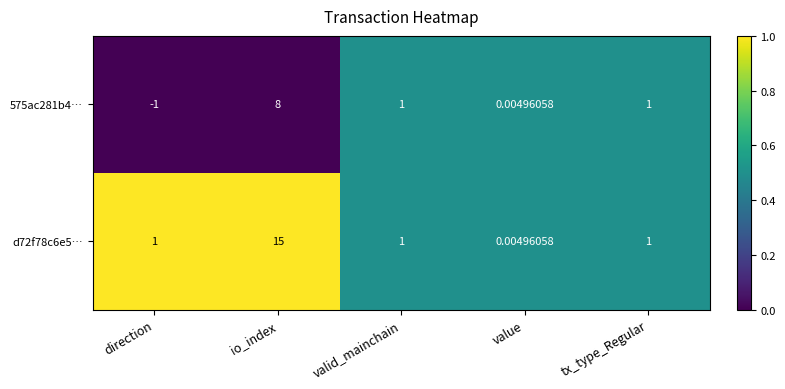

List the series in order of their overall mean, lowest first.

575ac281b4…, d72f78c6e5…